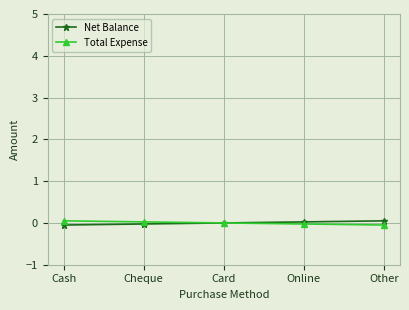

True or false: Net Balance has a value of -0.0 at Card.

False